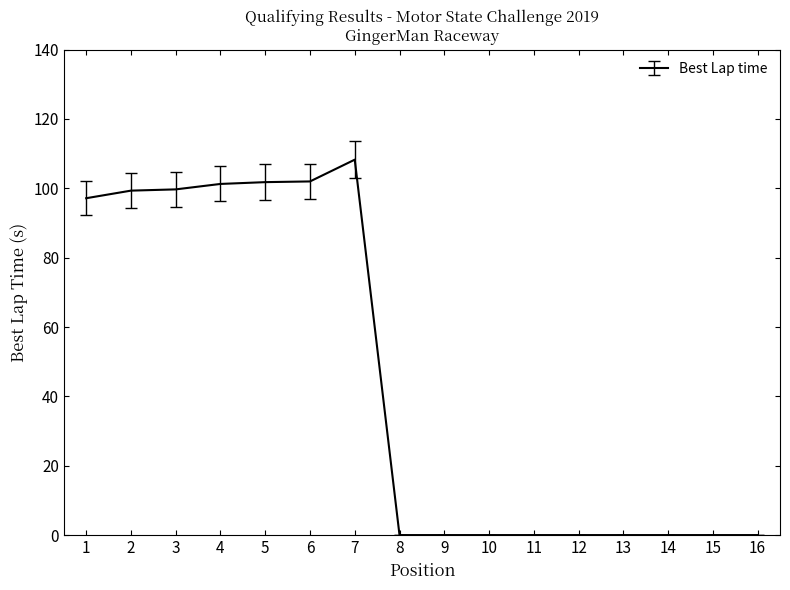

True or false: the data shows 49.3 at 8.

False